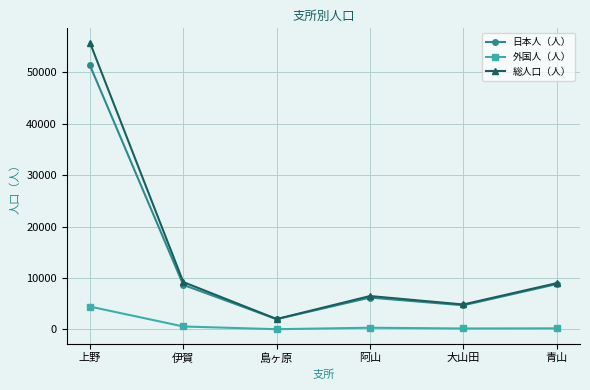

What is the label of the 6th point from the left?

青山